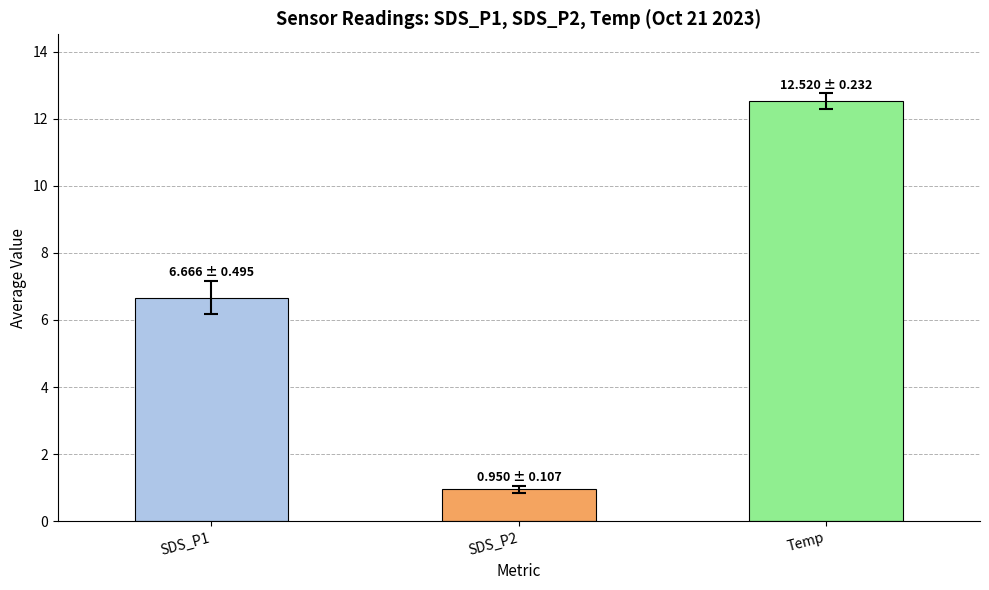

What is the average value of the SDS_P2 series?

0.9